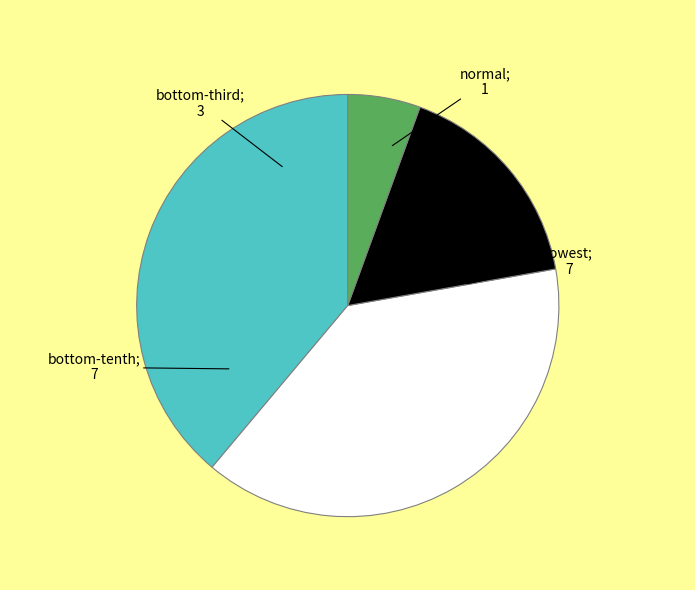

How many slices are in this pie chart?

4